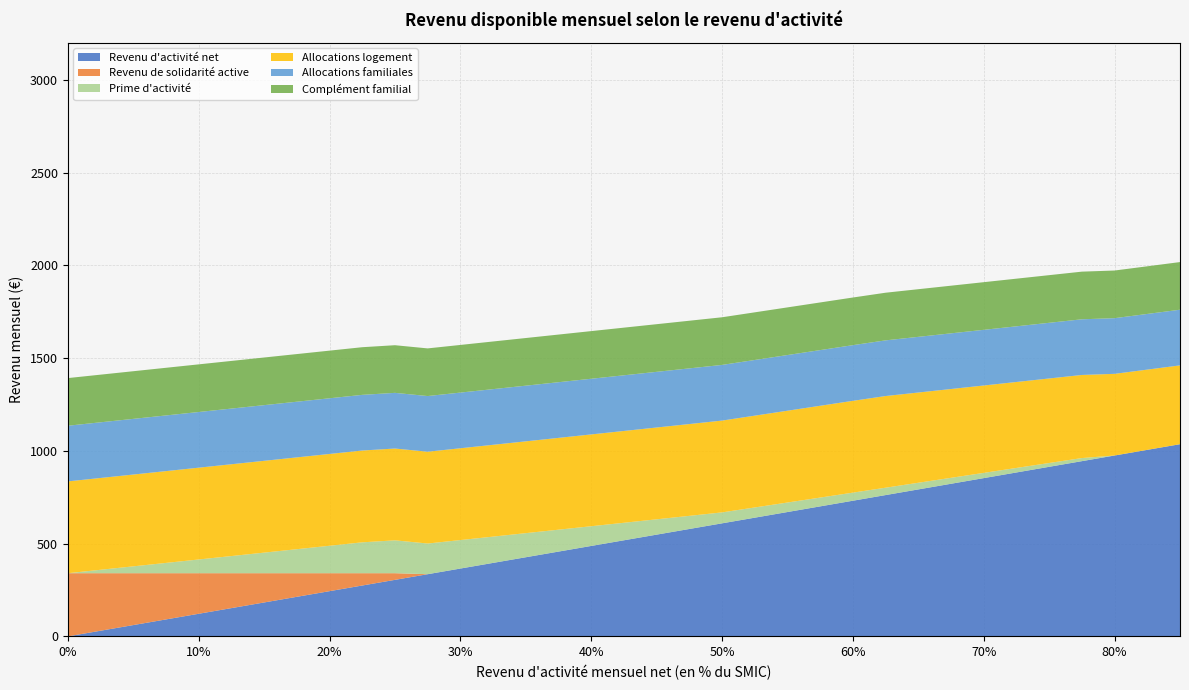

Reading right to left, what are all the values shown in this chart?

Revenu d'activité net: 1036.0	1005.6	975.1	944.6	914.1	883.7	853.2	822.7	792.3	761.8	731.3	700.9	670.4	639.9	609.4	579.0	548.5	518.0	487.6	457.1	426.6	396.1	365.7	335.2	304.7	274.2	243.8	213.3	182.8	152.4	121.9	91.4	60.9	30.5	0.0
Revenu de solidarité active: 0.0	0.0	0.0	0.0	0.0	0.0	0.0	0.0	0.0	0.0	0.0	0.0	0.0	0.0	0.0	0.0	0.0	0.0	0.0	0.0	0.0	0.0	0.0	0.0	35.9	66.3	96.8	127.3	157.7	188.2	218.7	249.2	279.6	310.1	340.6
Prime d'activité: 0.0	0.0	0.0	16.7	20.6	24.4	28.2	32.1	35.9	39.8	43.6	47.4	51.3	55.1	59.0	70.8	82.6	94.5	106.3	118.1	129.9	141.8	153.6	165.4	177.2	166.4	148.0	129.5	111.0	92.5	74.0	55.5	37.0	18.5	0.0
Allocations logement: 424.8	432.5	440.2	447.9	455.6	463.3	471.0	478.7	486.4	494.1	494.9	494.9	494.9	494.9	494.9	494.9	494.9	494.9	494.9	494.9	494.9	494.9	494.9	494.9	494.9	494.9	494.9	494.9	494.9	494.9	494.9	494.9	494.9	494.9	494.9
Allocations familiales: 300.1	300.1	300.1	300.1	300.1	300.1	300.1	300.1	300.1	300.1	300.1	300.1	300.1	300.1	300.1	300.1	300.1	300.1	300.1	300.1	300.1	300.1	300.1	300.1	300.1	300.1	300.1	300.1	300.1	300.1	300.1	300.1	300.1	300.1	300.1
Complément familial: 256.9	256.9	256.9	256.9	256.9	256.9	256.9	256.9	256.9	256.9	256.9	256.9	256.9	256.9	256.9	256.9	256.9	256.9	256.9	256.9	256.9	256.9	256.9	256.9	256.9	256.9	256.9	256.9	256.9	256.9	256.9	256.9	256.9	256.9	256.9